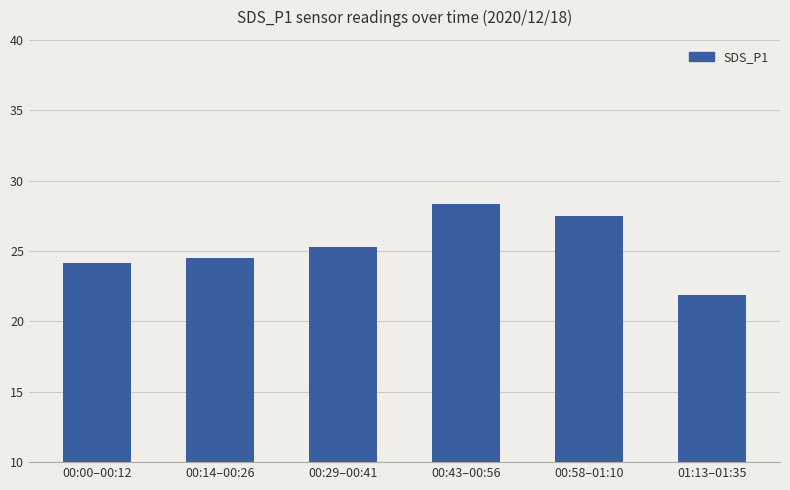

How many bars are there in total?

6